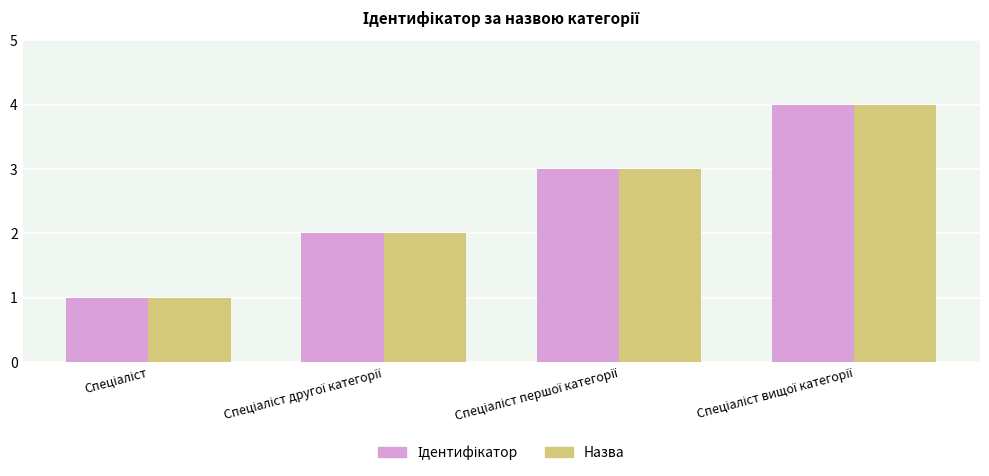

What is the greatest value displayed?

4